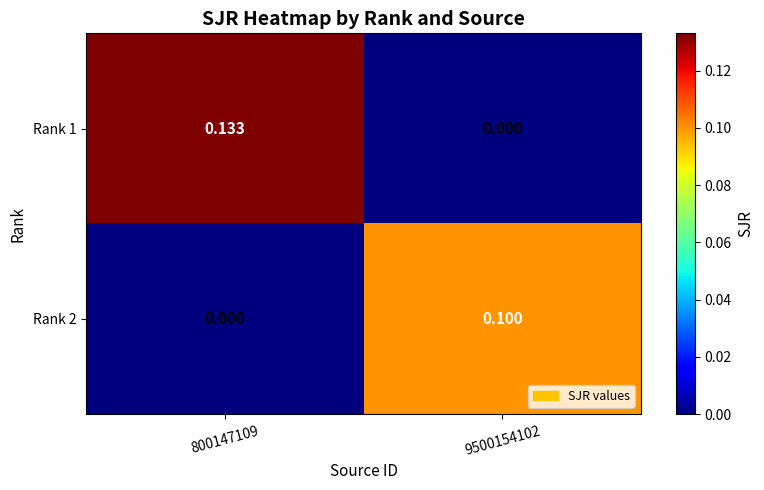

Count the number of data series in this chart.

2